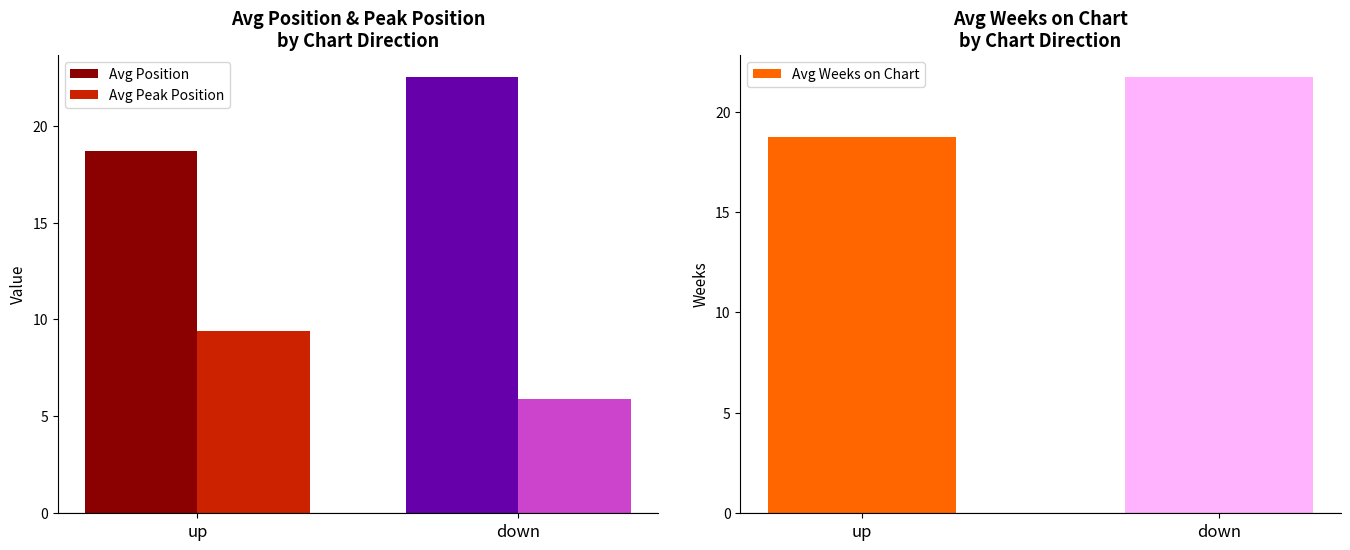

Where is Avg Position nearest to the value 20?

up